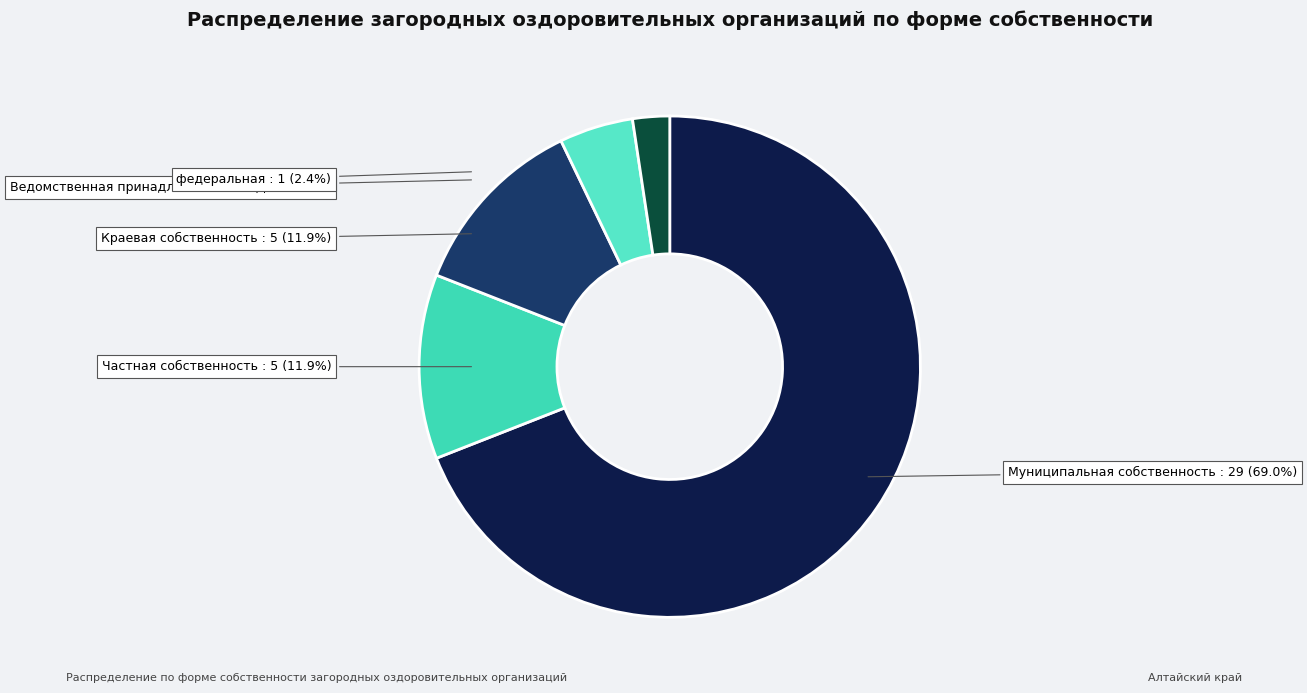

Is it true that Ведомственная принадлежность РЖД is 1% of the pie?

False